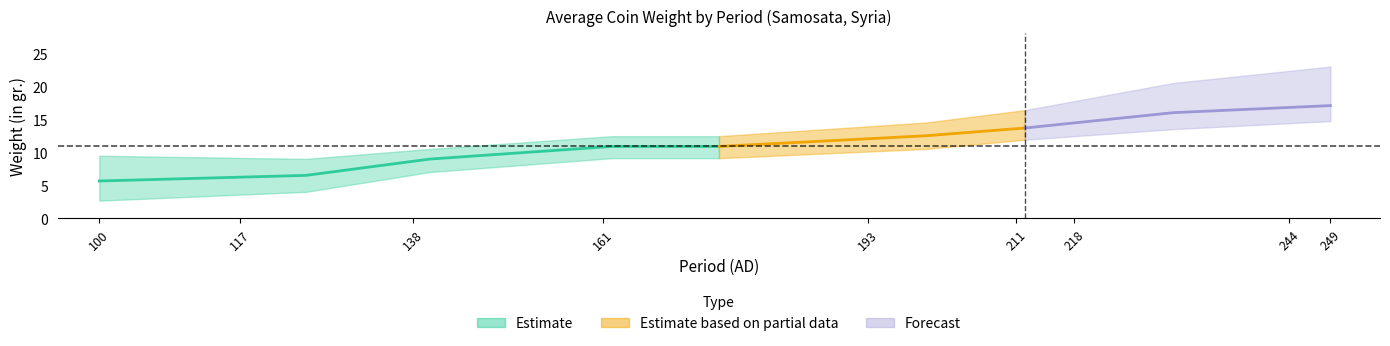

List the labels in order of avg_weight value, largest first.

29, 24, 23, 34, 26, 18, 25, 31, 17, 33, 28, 30, 27, 15, 19, 16, 9, 12, 8, 11, 20, 32, 10, 13, 0, 21, 2, 3, 22, 1, 5, 4, 6, 14, 7